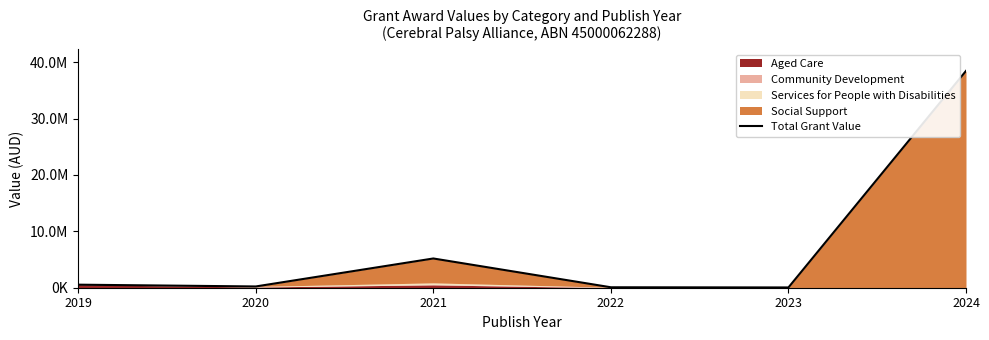

What is the average value?

7419593.3